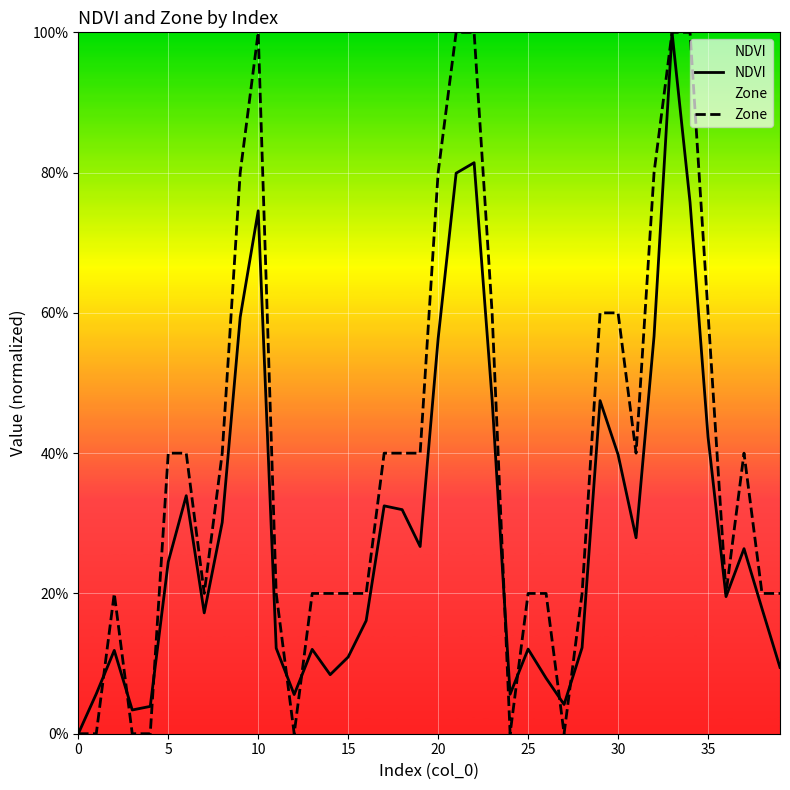

How many positive values does the Zone series have?

33